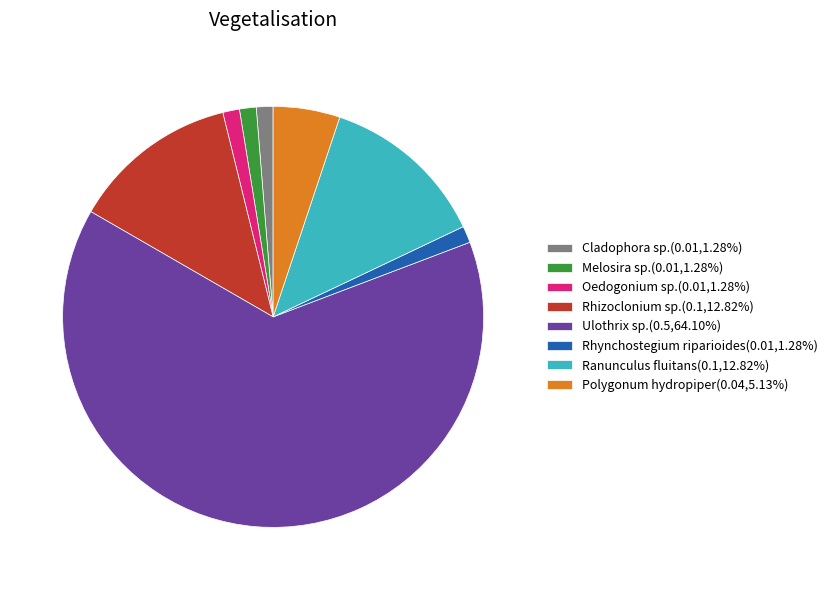

Is there any slice that represents more than half of the pie?

Yes